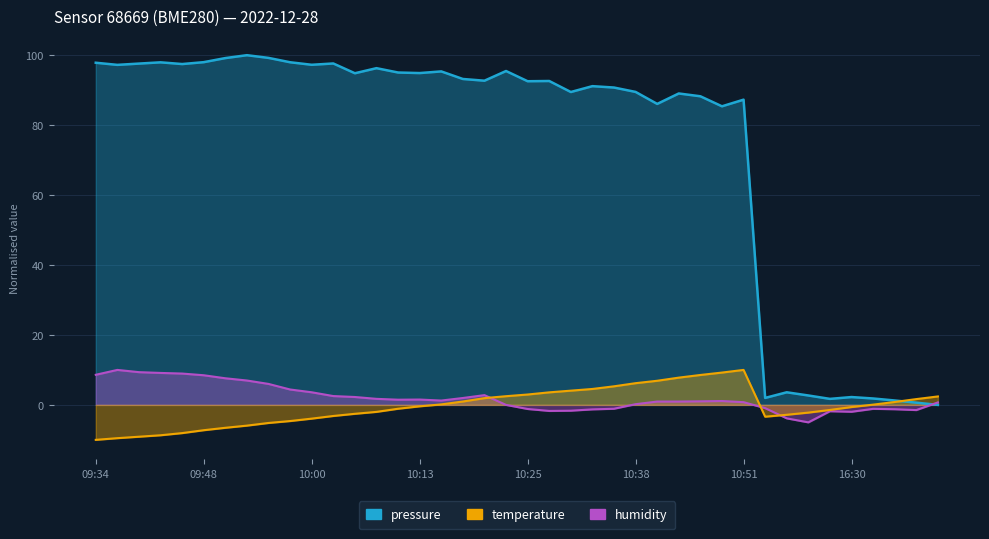

How many data points in humidity are above 1?

21